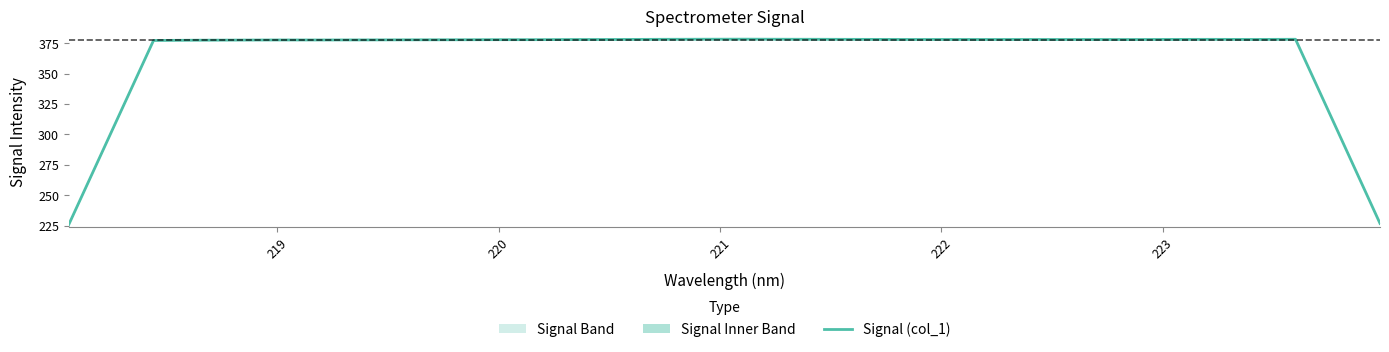

What is the value of the 24th point from the left?

378.0